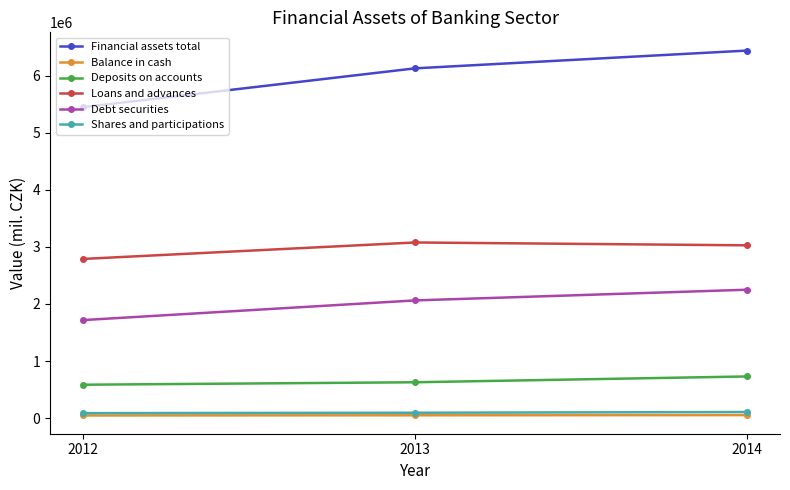

What is the value of the Shares and participations point at the 2nd from the left?

93312